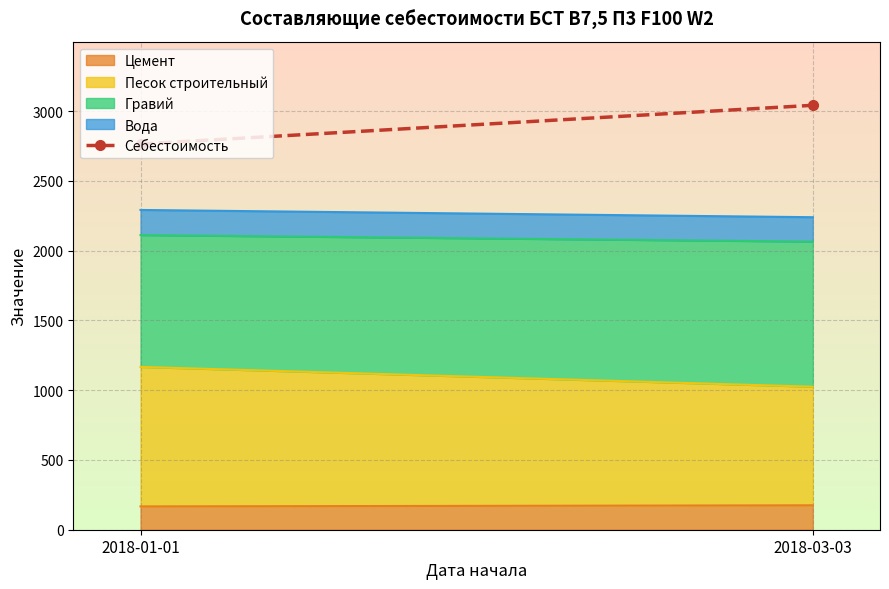

The value at 2018-01-01 is 2764.8. True or false?

True